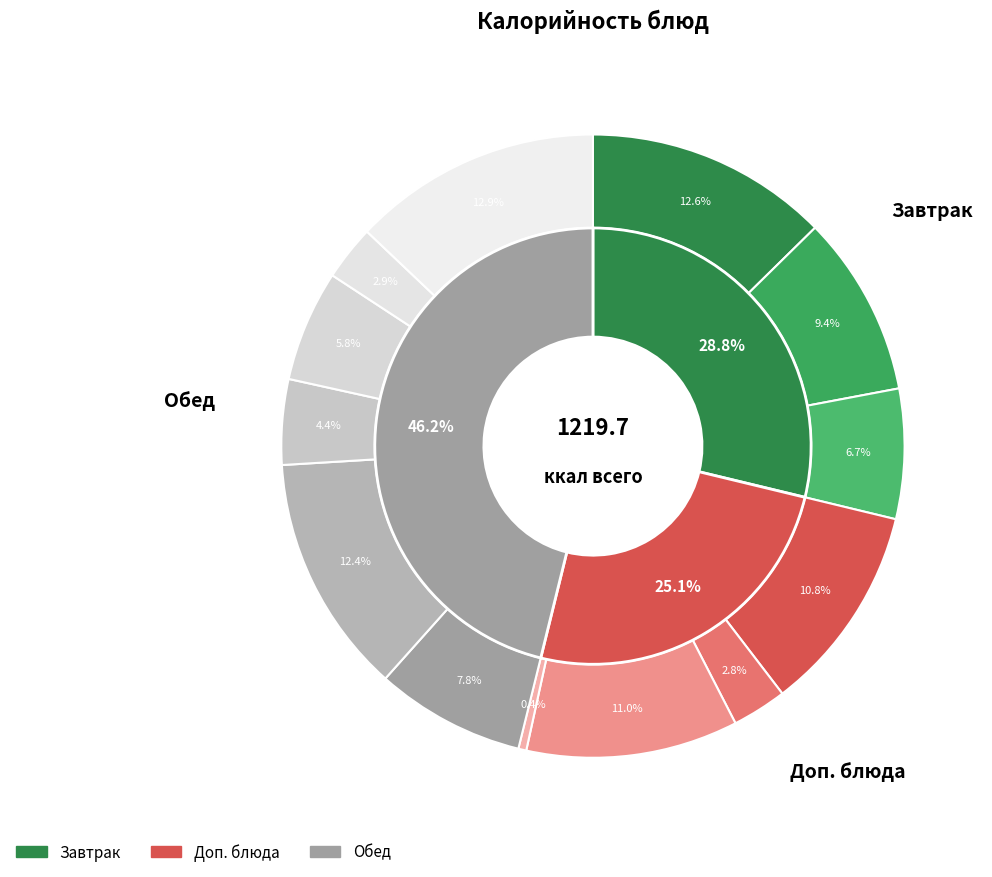

To the nearest percent, what portion does Суп с макаронными изделиями represent?

8%